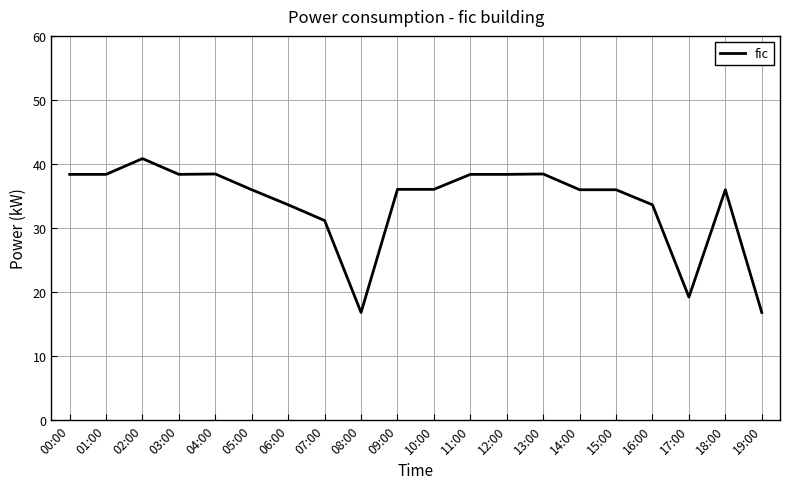

The value at 02:00 is 54.2. True or false?

False